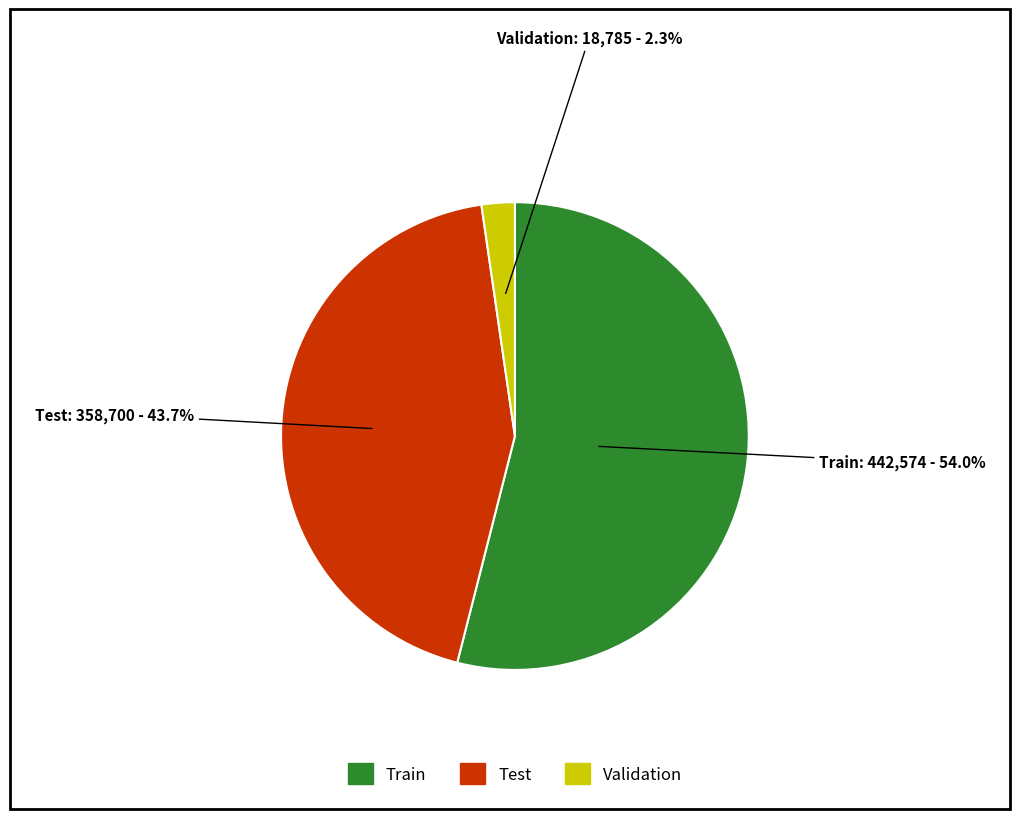

Count the number of slices in the pie.

3